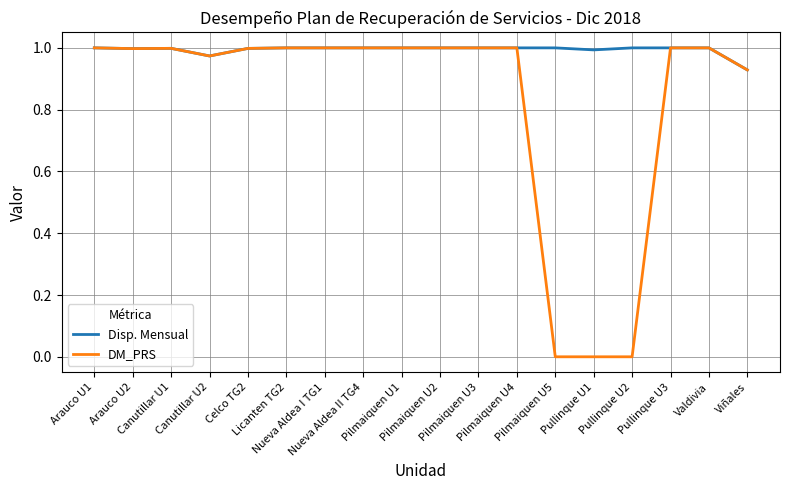

At how many categories does at least one series exceed 0?

18